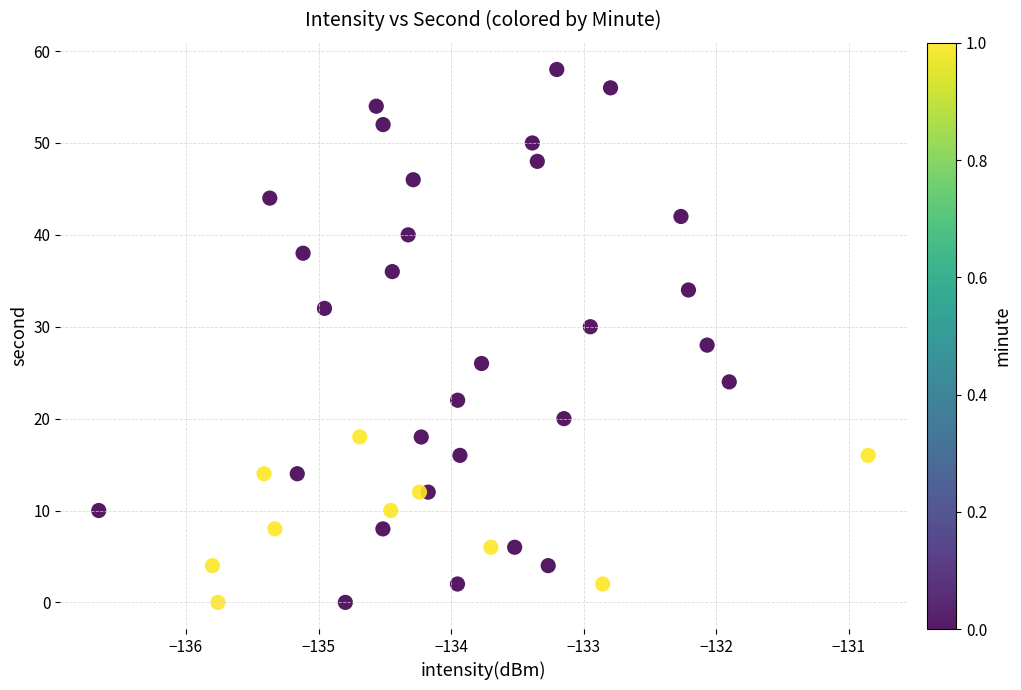

What is the range of Y values (max minus min)?

58